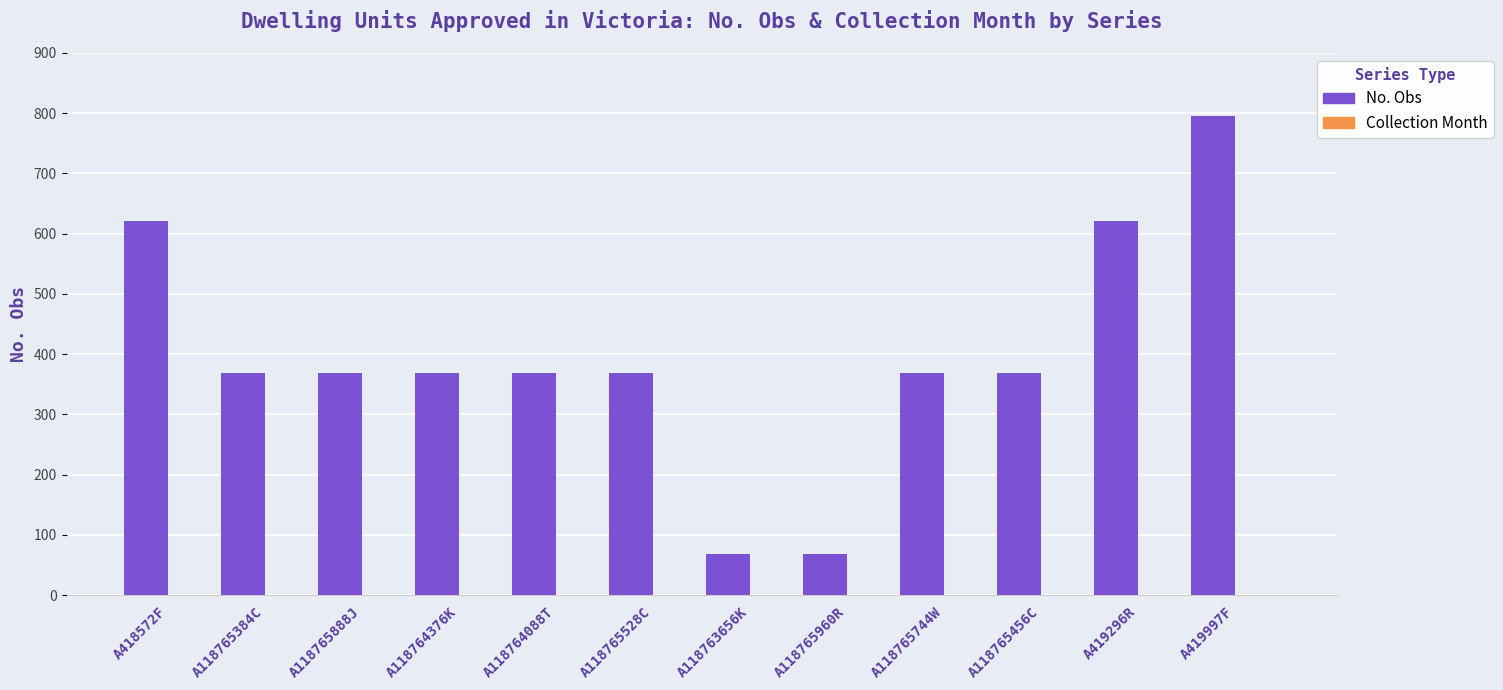

What is the greatest value displayed?

795